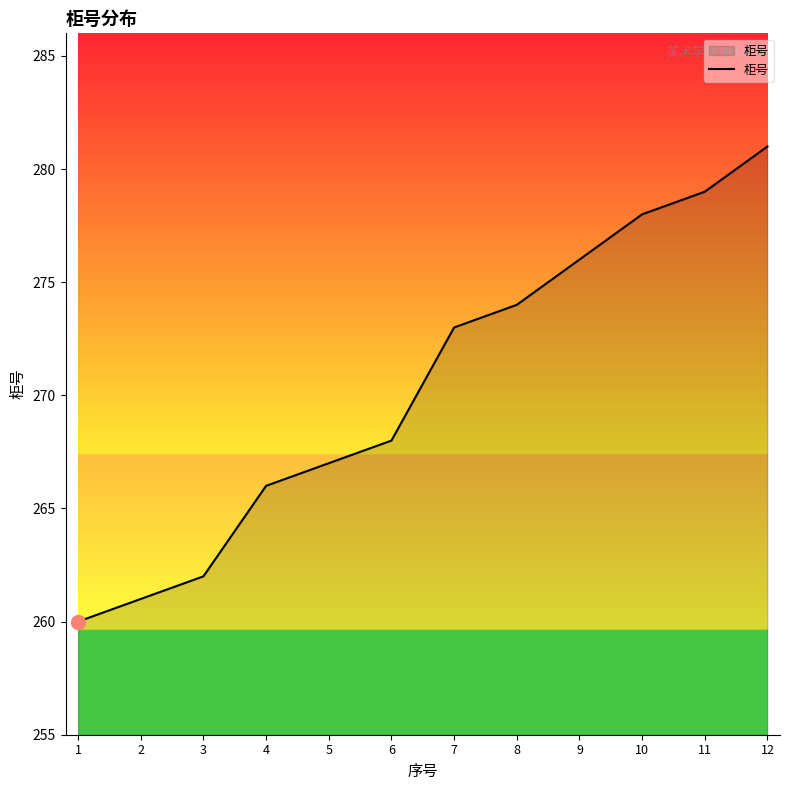

Reading right to left, what are all the values shown in this chart?

12=281	11=279	10=278	9=276	8=274	7=273	6=268	5=267	4=266	3=262	2=261	1=260